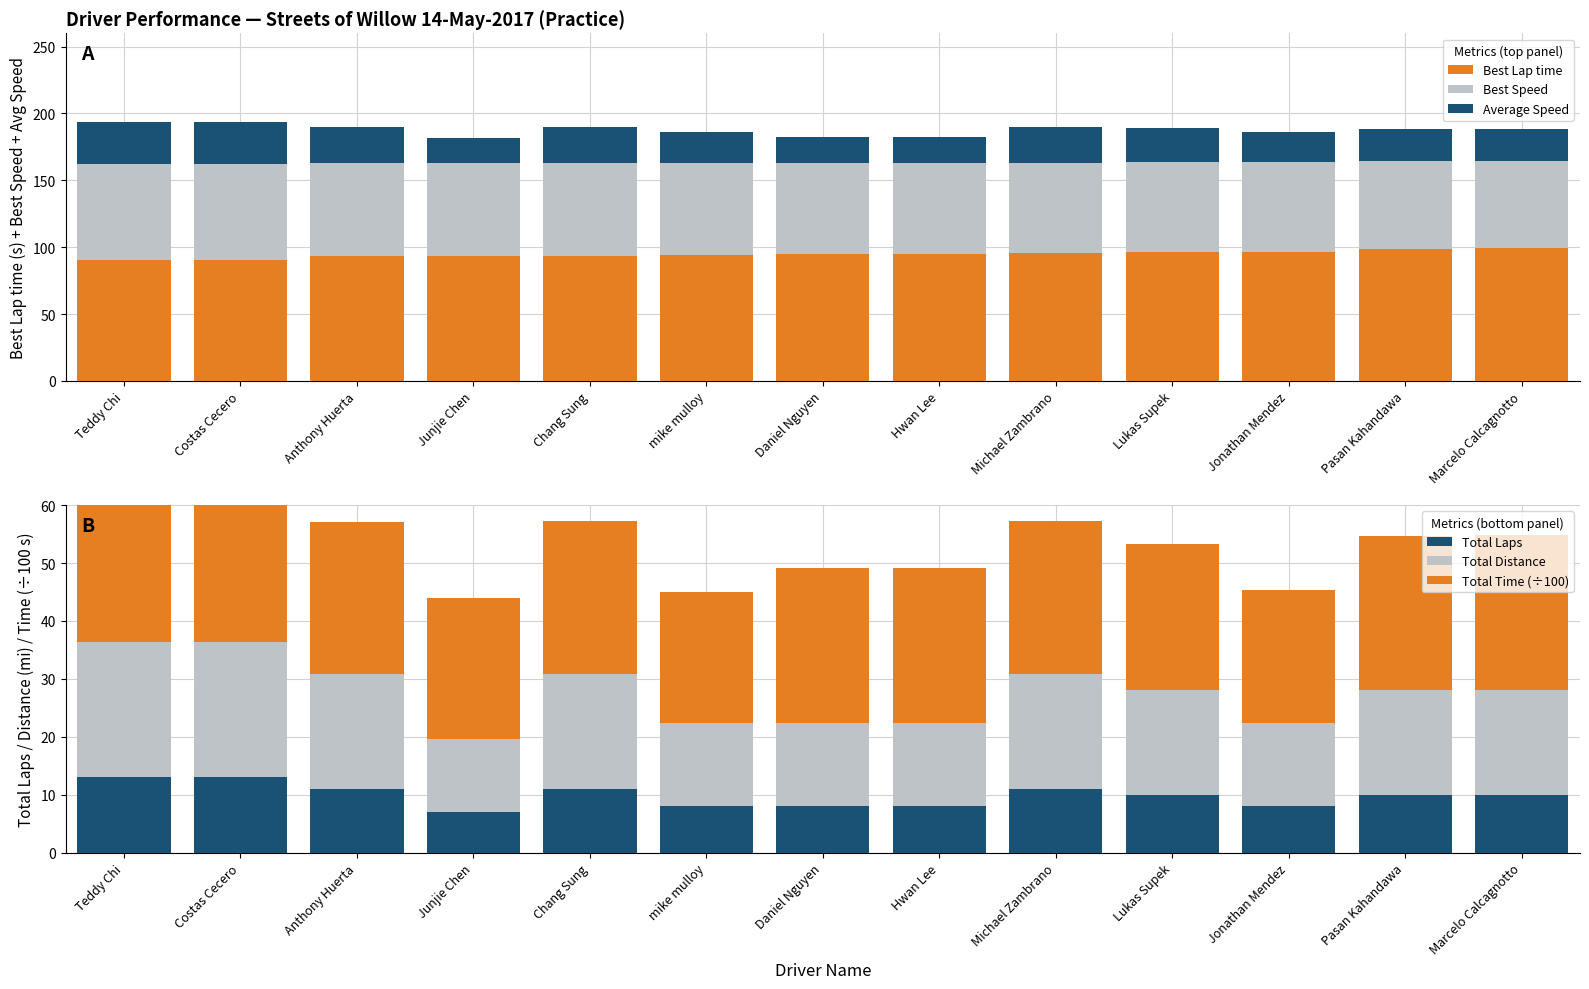

Is the value of Total Distance at Daniel Nguyen greater than the value of Best Lap time at Costas Cecero?

No